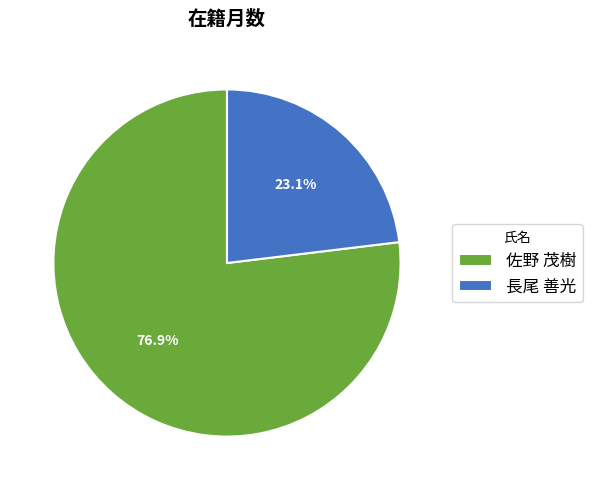

What percentage do 長尾 善光 and 佐野 茂樹 together represent?

100.0%